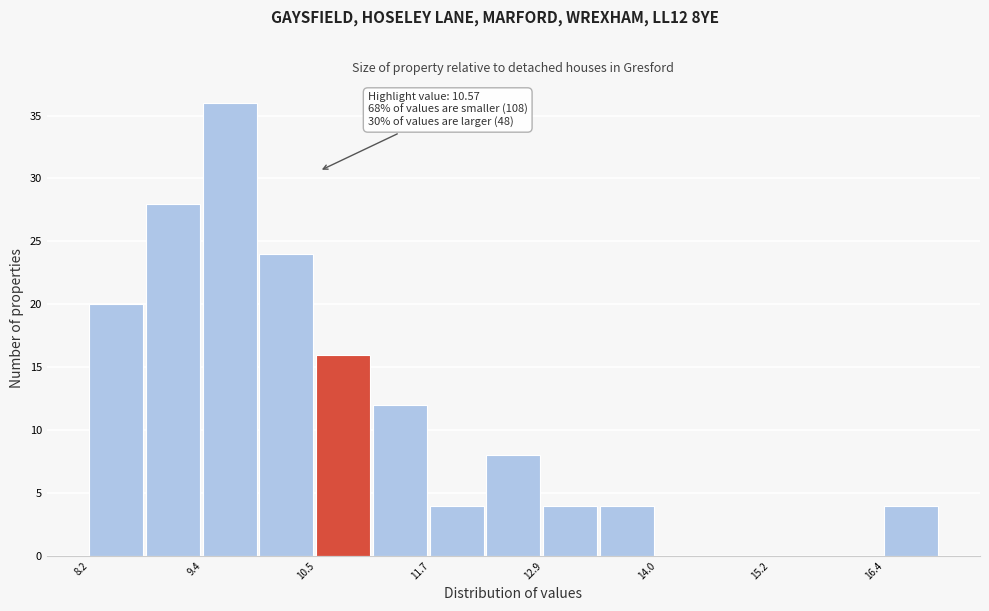

Read against the x-axis, roughly where is the centre of the tallest bar?

9.6